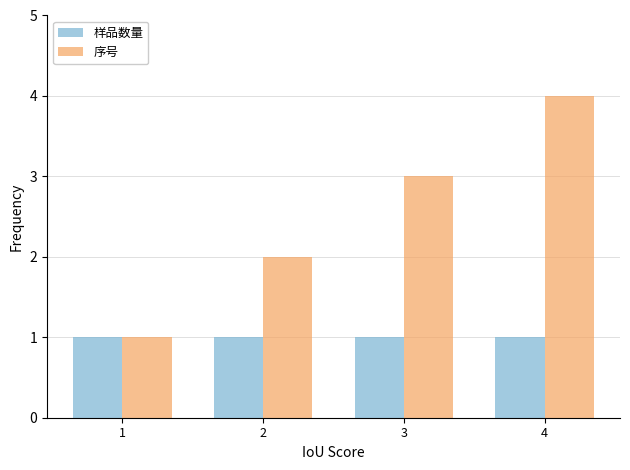

At which label does 序号 reach its minimum?

1